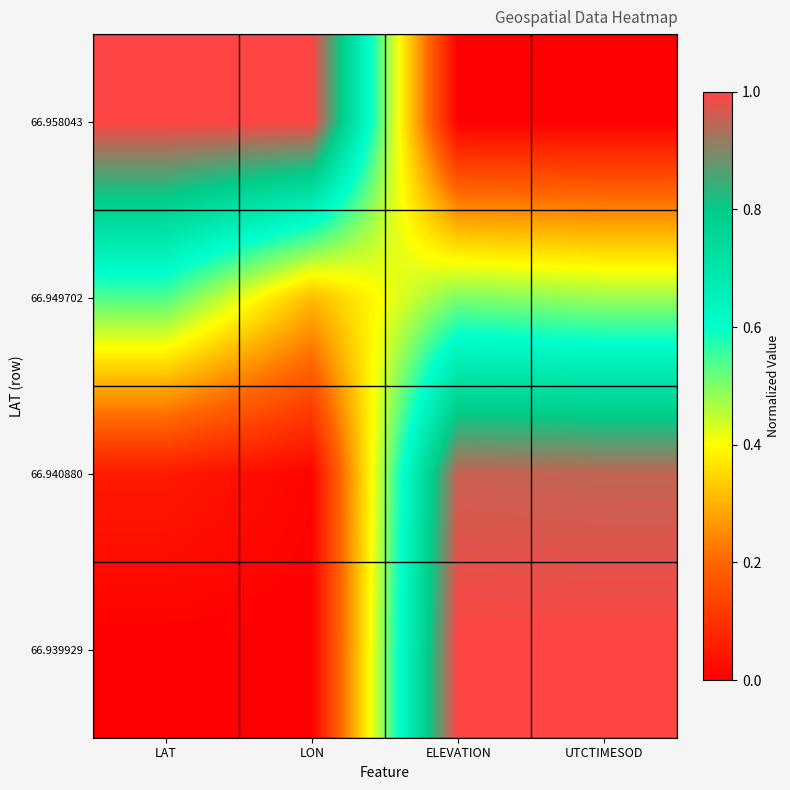

How many data points does each series have?

4